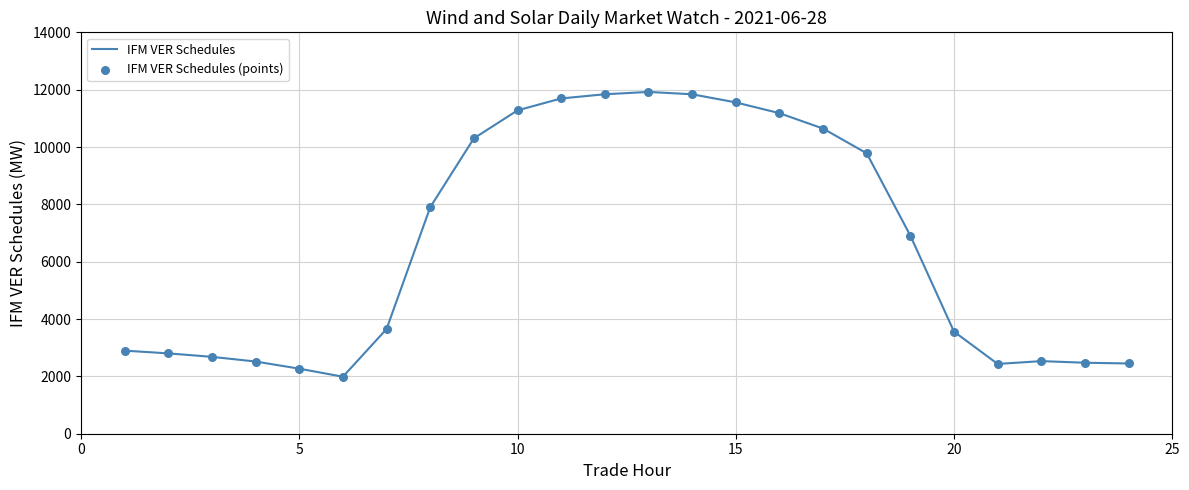

What is the smallest value displayed?

1988.2